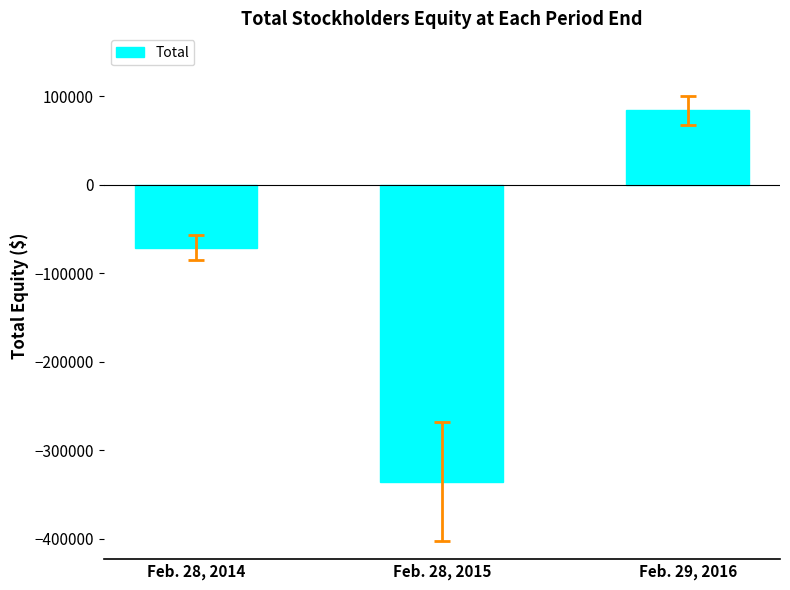

Is it true that the value at Feb. 28, 2014 is -71172?

True